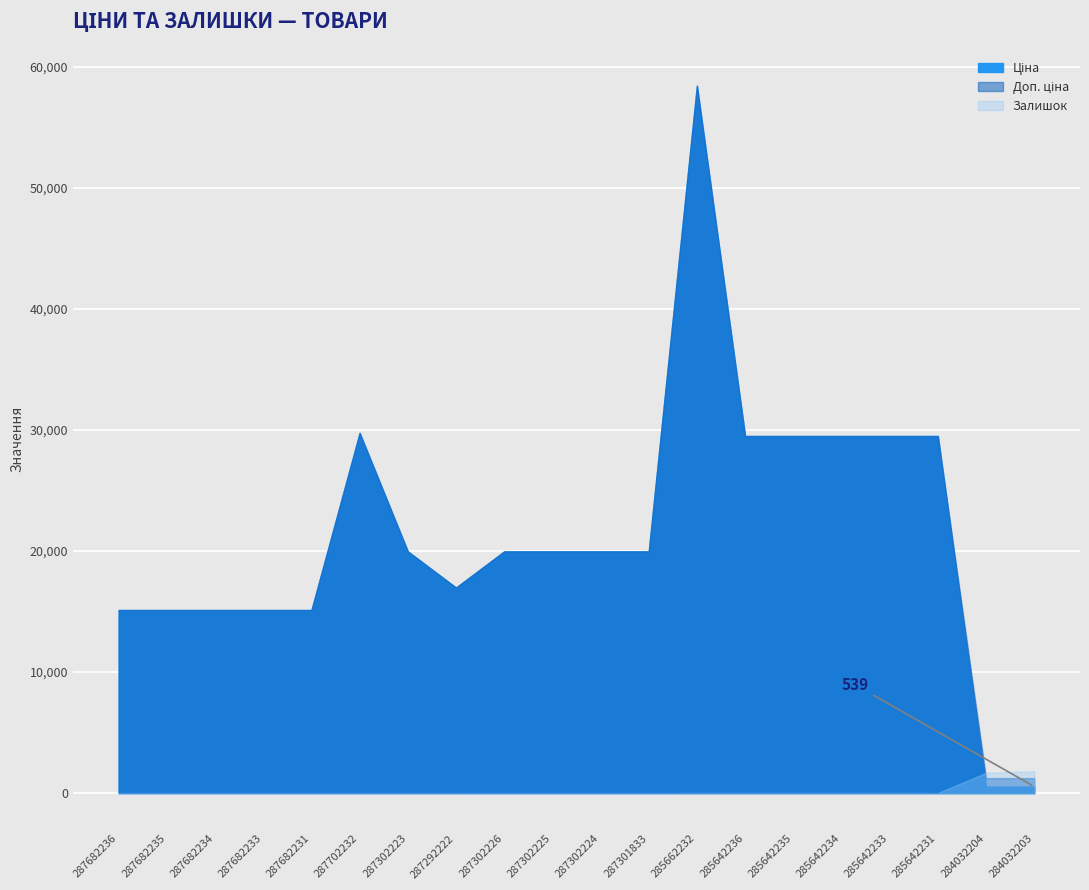

True or false: Залишок has a value of 0.0 at 287302226.

True